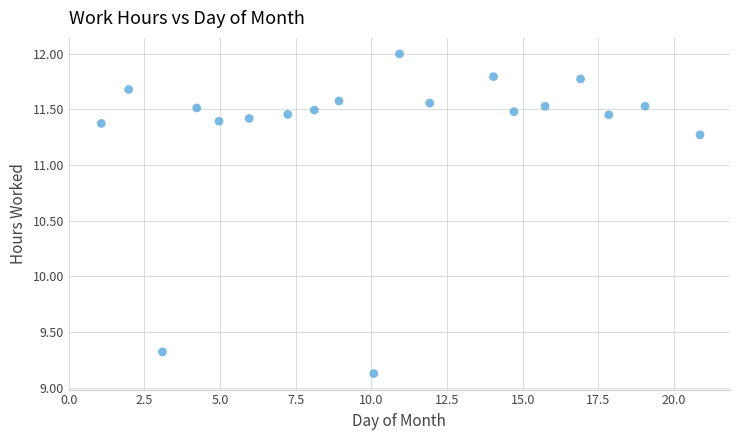

What Y value in the scatter plot is closest to 10?

9.3